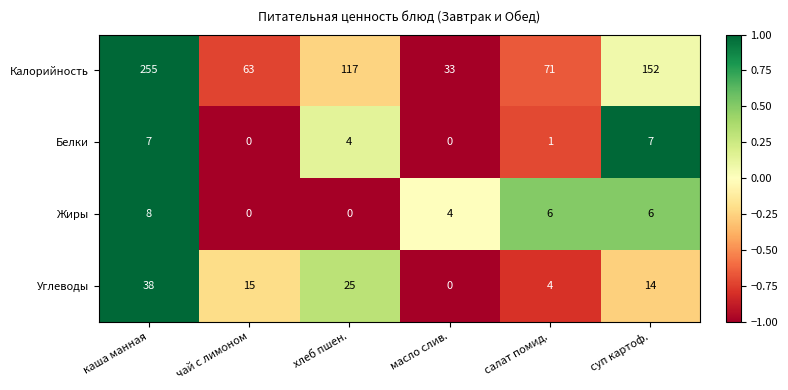

At how many categories does at least one series exceed 0?

6